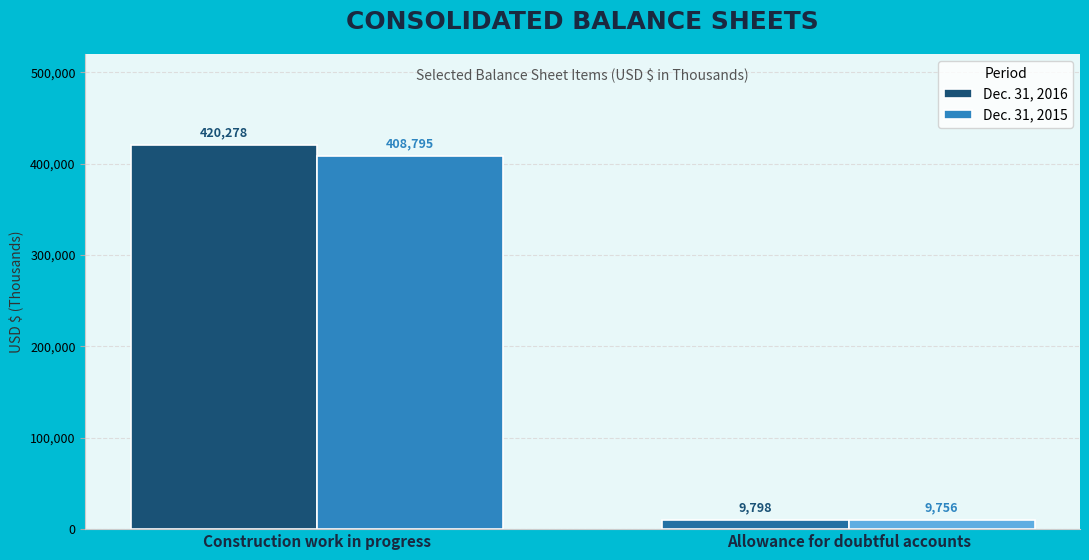

What is the sum of all Dec. 31, 2015 values?

418551